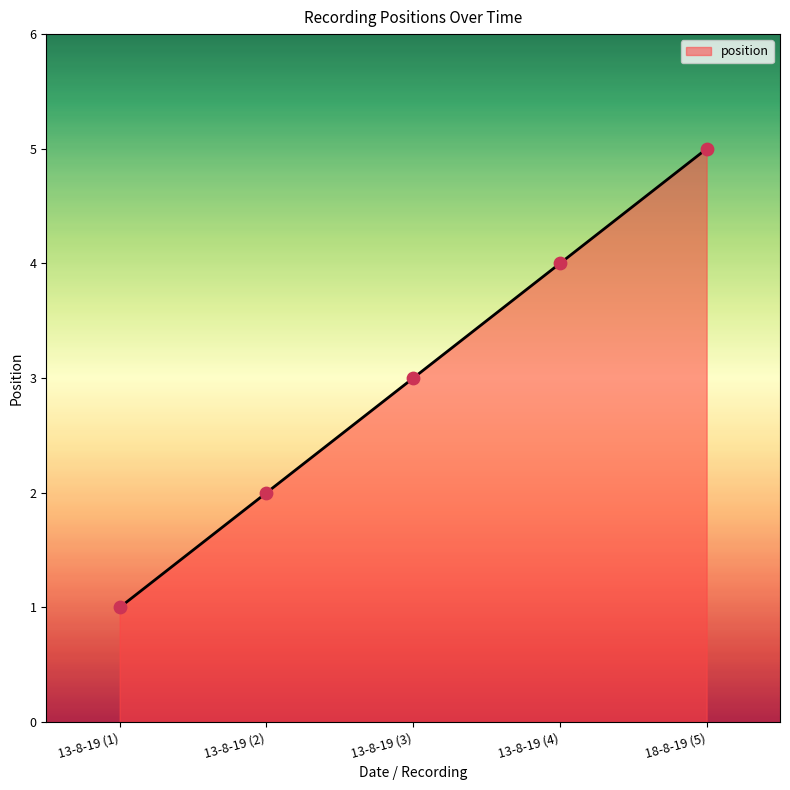

Between 13-8-19 (3) and 13-8-19 (2), which is larger?

13-8-19 (3)